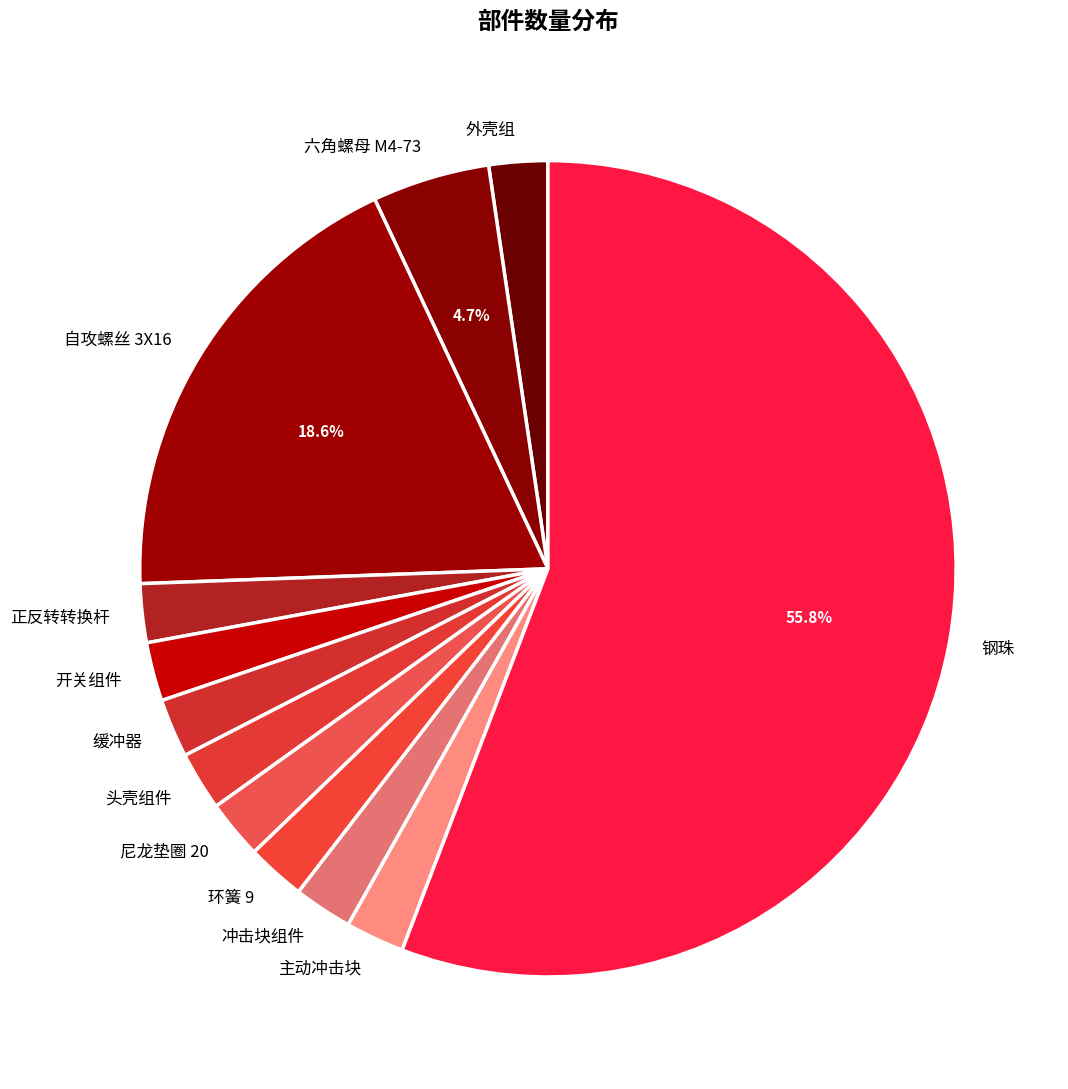

How many slices are in this pie chart?

12